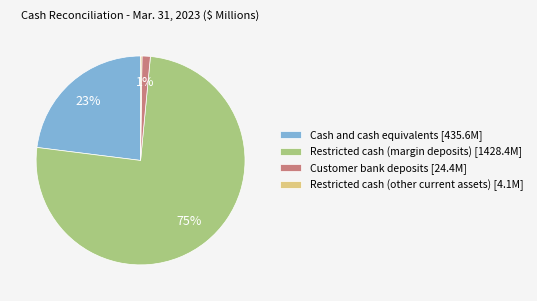

What percentage is the Cash and cash equivalents slice, to the nearest percent?

23%